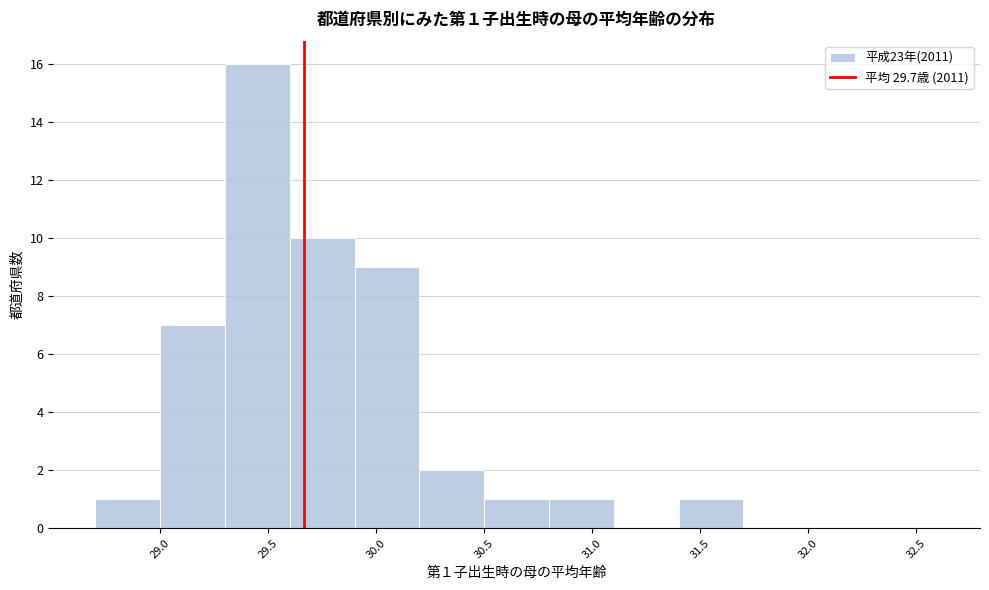

Over which range of the x-axis is the bar tallest?

29.3 to 29.6